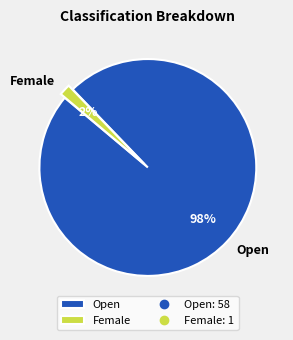

To the nearest percent, what percentage of the pie is Open?

98%